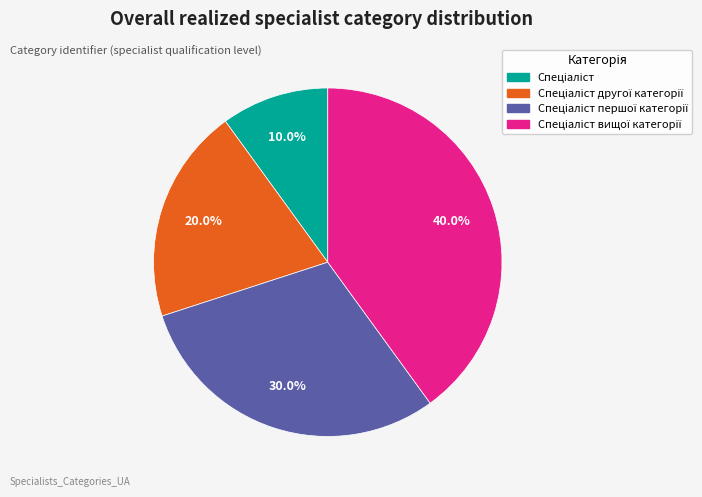

Is there a majority slice in this chart?

No